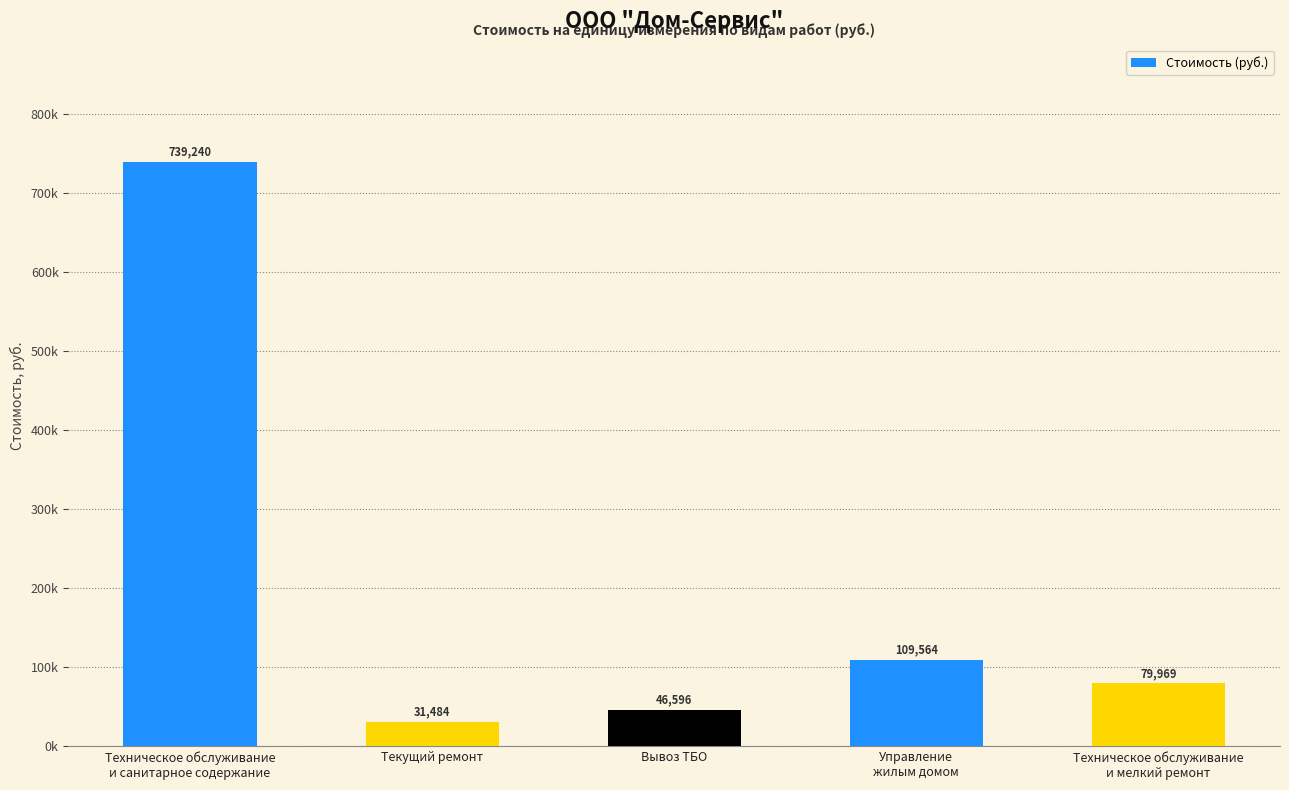

Are the bars horizontal?

No